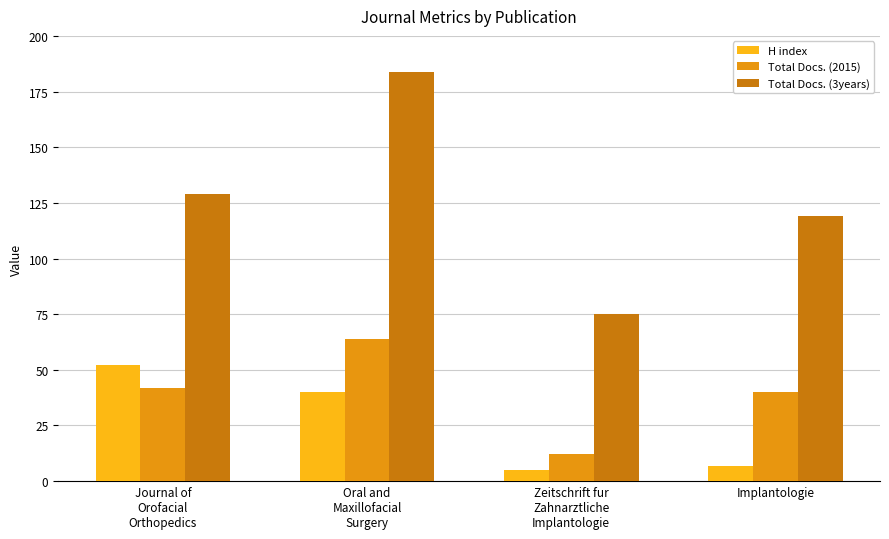

Between Zeitschrift fur
Zahnarztliche
Implantologie and Implantologie, which series saw the biggest shift?

Total Docs. (3years)